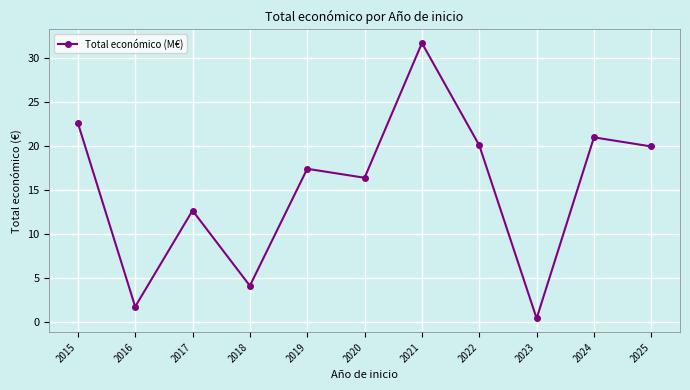

What is the value of the 4th point from the left?

4.1